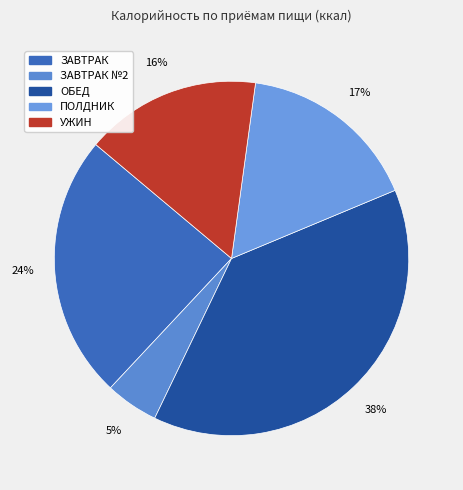

How many segments does this pie chart have?

5